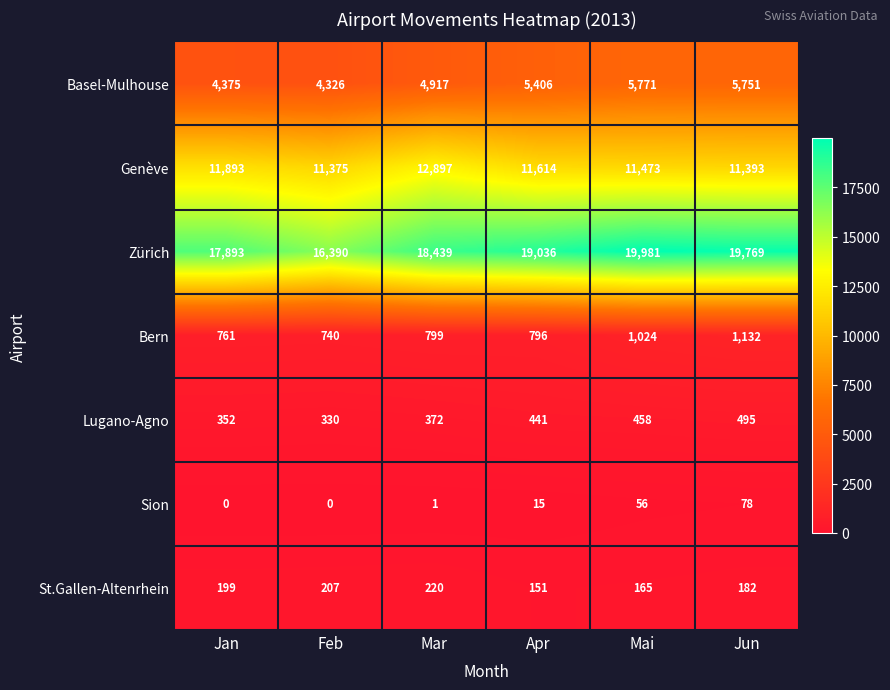

Which series has the widest spread of values?

Zürich